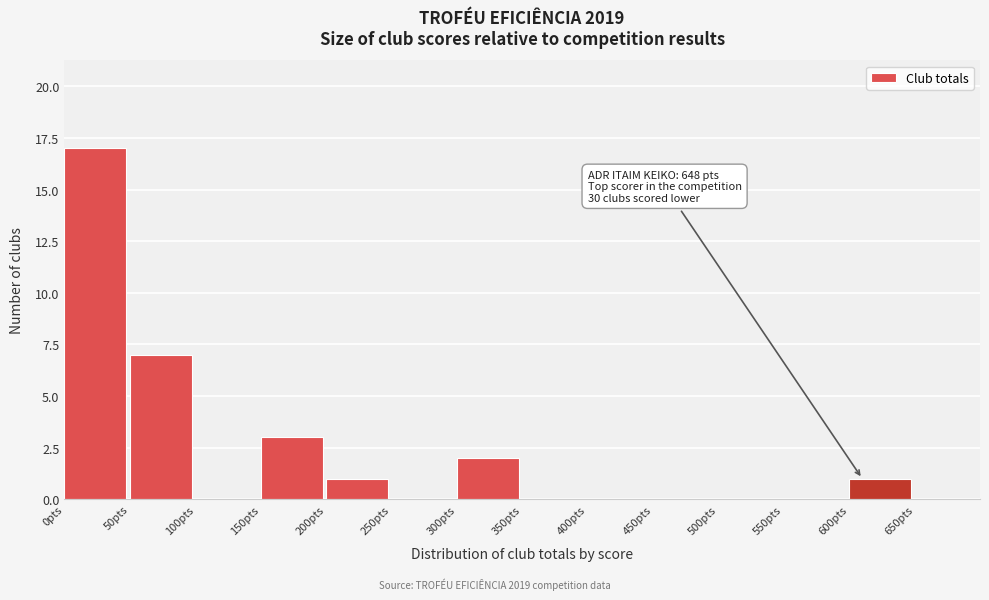

Which range on the x-axis has the tallest bar?

0 to 50